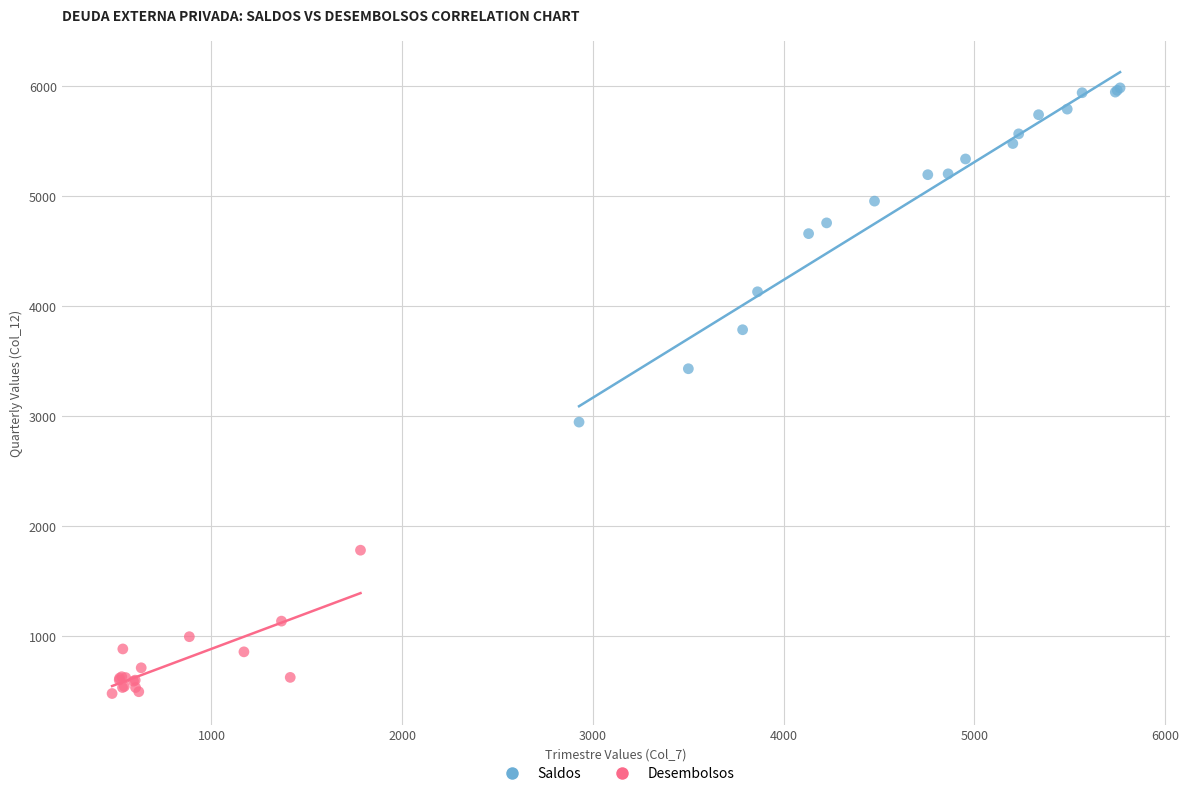

Which series contains the lowest Y value?

Desembolsos